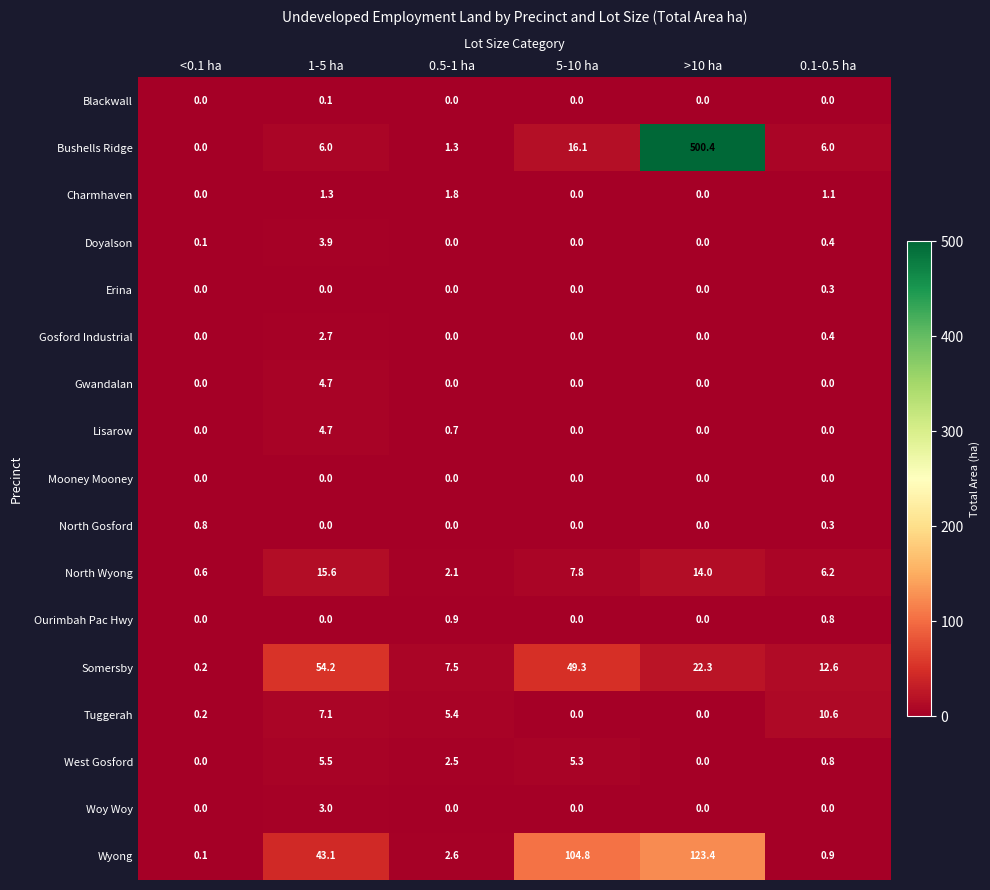

Count the number of categories in the chart.

6